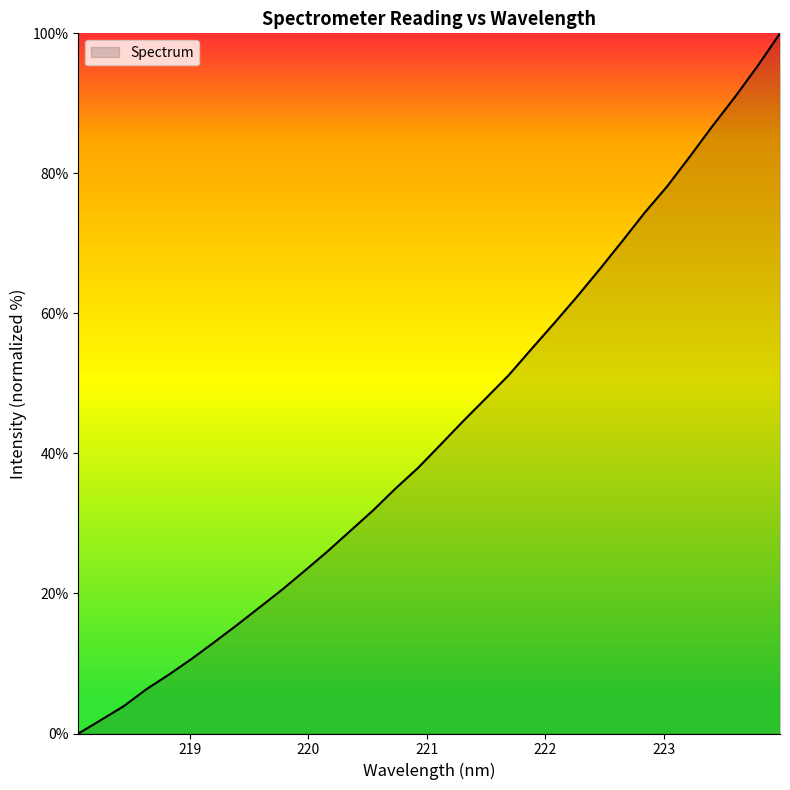

What is the difference between the maximum and minimum values?

100.0